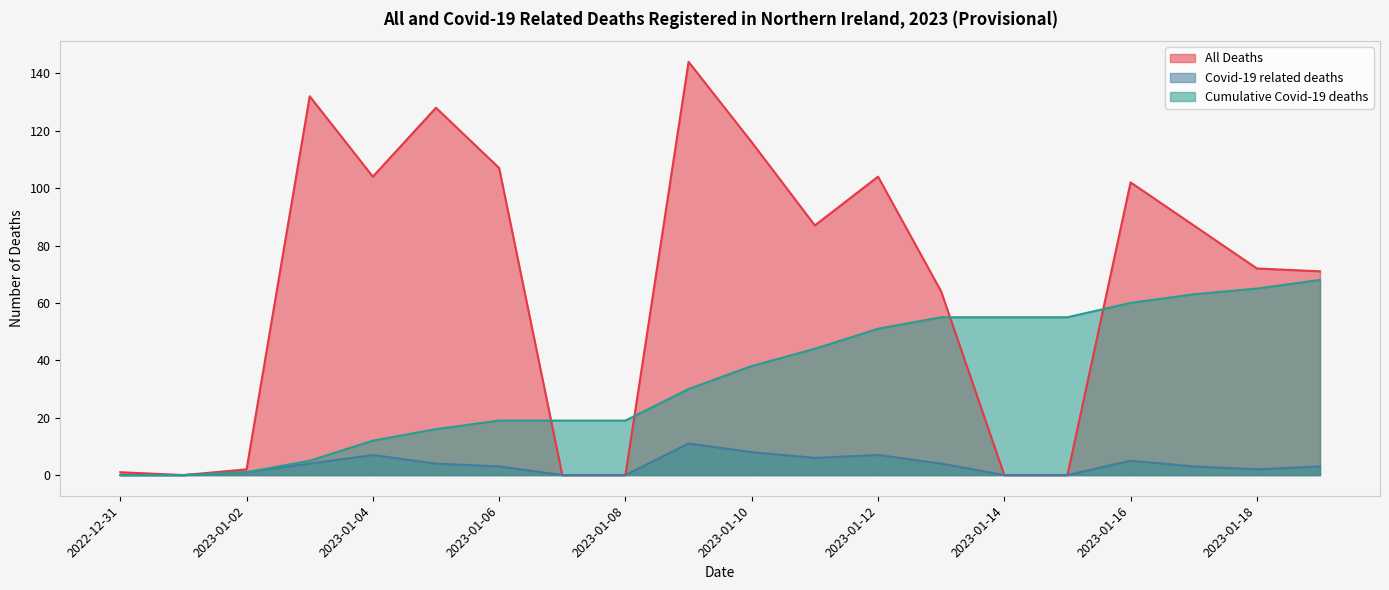

What is the sum of all Covid-19 related deaths values?

68